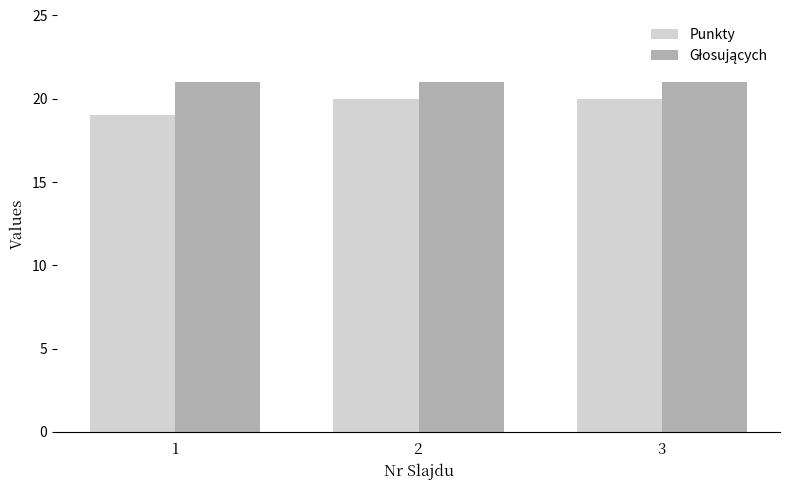

The Punkty series shows 26 at 3. True or false?

False